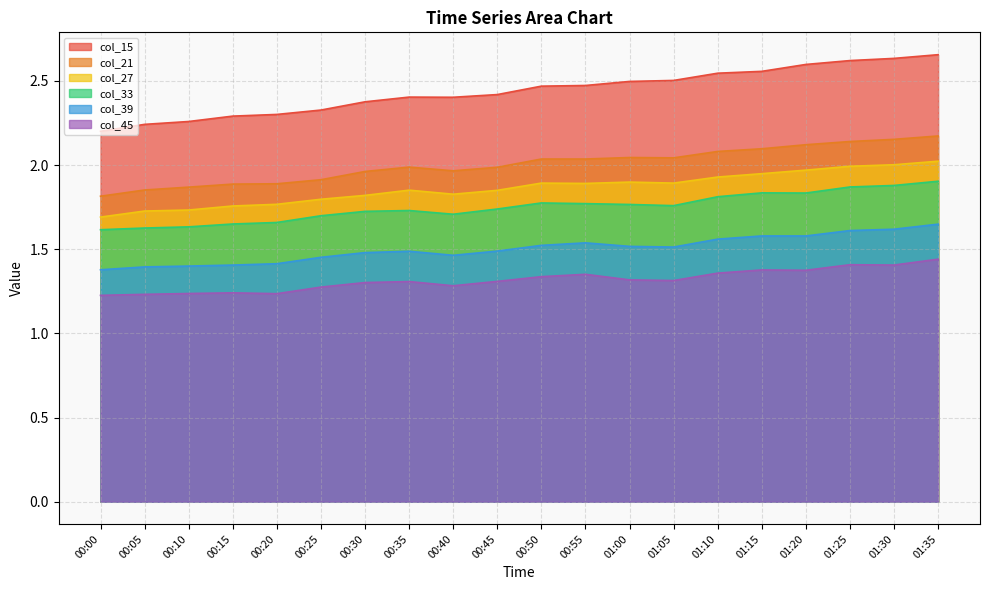

True or false: col_33 and col_27 cross at least once.

False